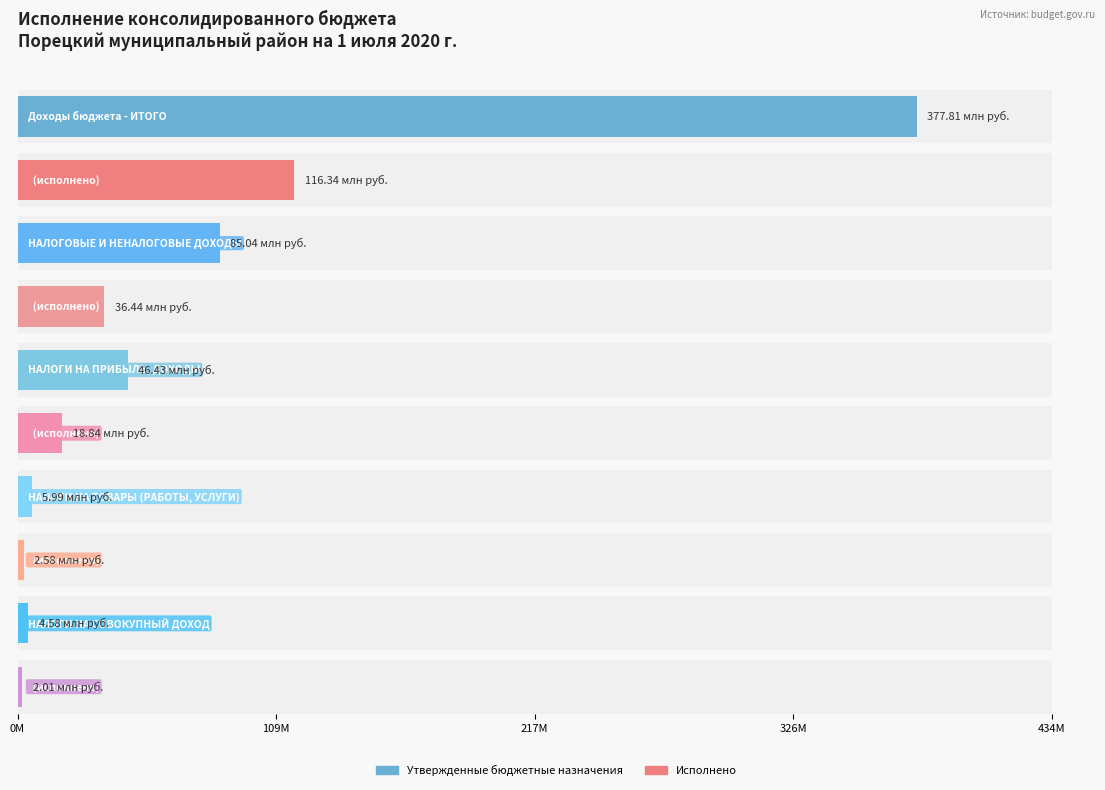

Reading left to right, list all the values displayed in this chart.

Утвержденные бюджетные назначения: 377808846.9	85040780.0	46433080.0	5985000.0	4576700.0
Исполнено: 116335739.4	36442474.2	18842847.6	2578344.5	2014879.2